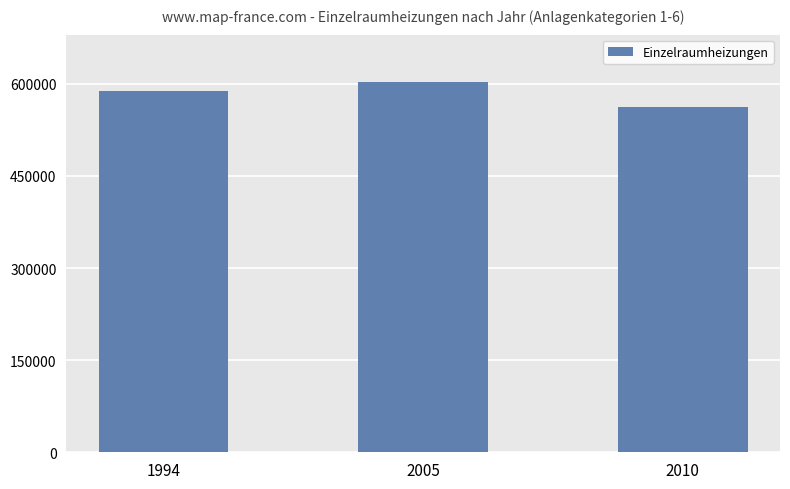

What is the average value?

584439